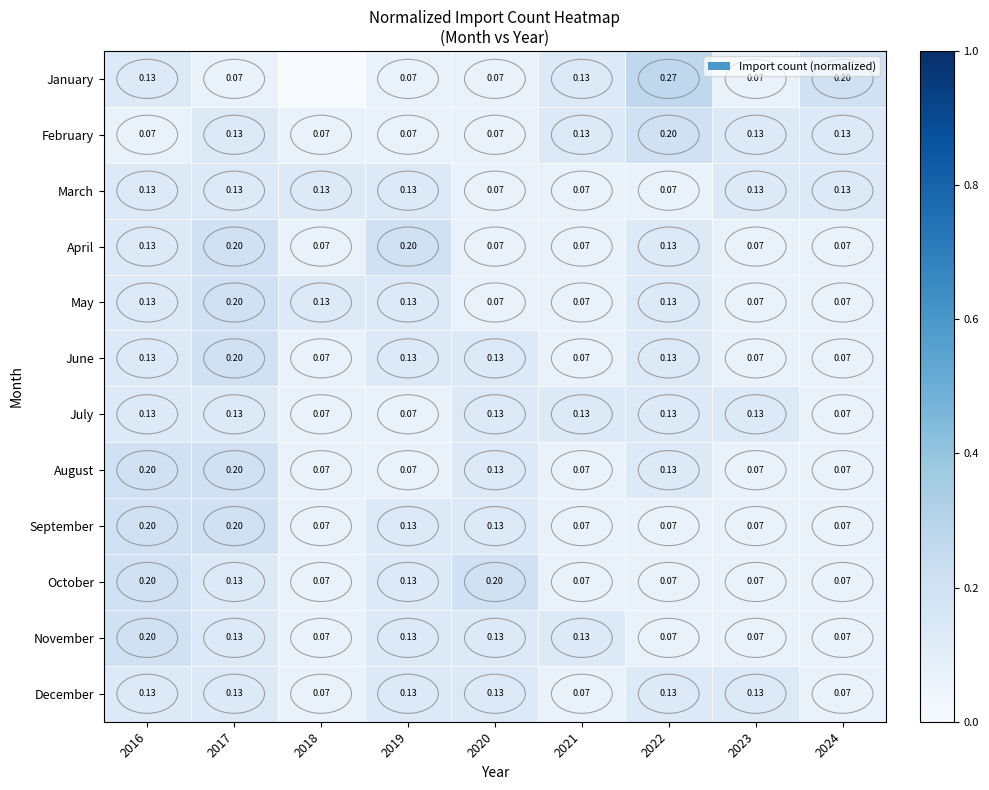

How many data points does each series have?

9